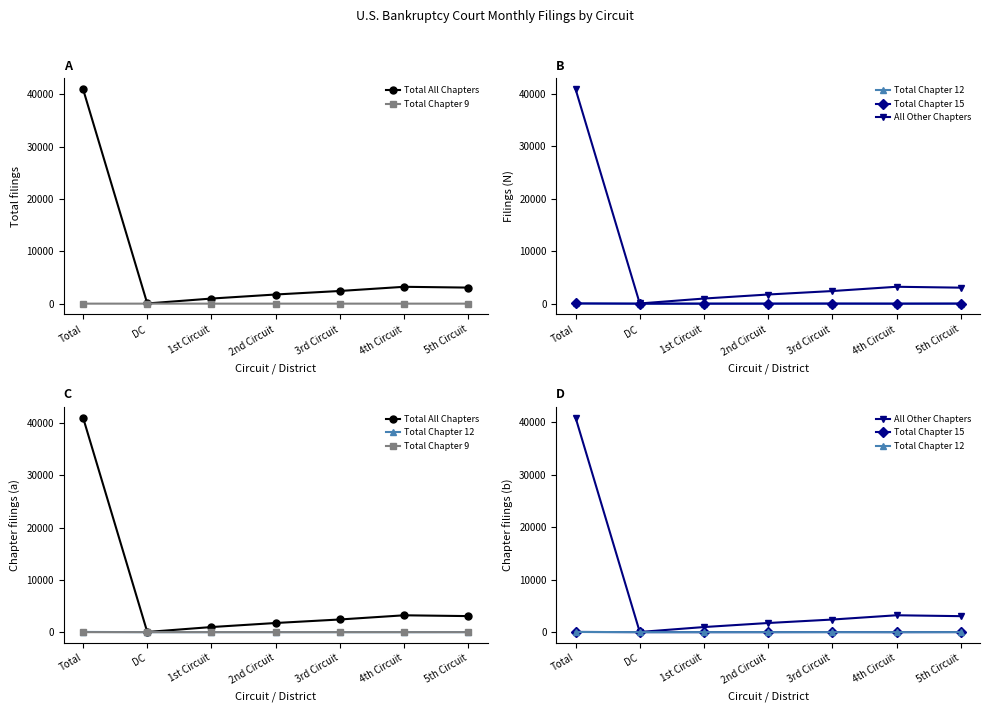

The All Other Chapters series shows 1649 at 3rd Circuit. True or false?

False